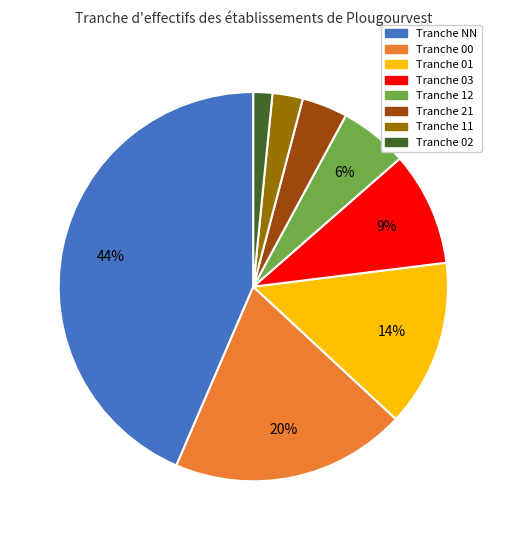

To the nearest percent, what is the average slice percentage?

12%